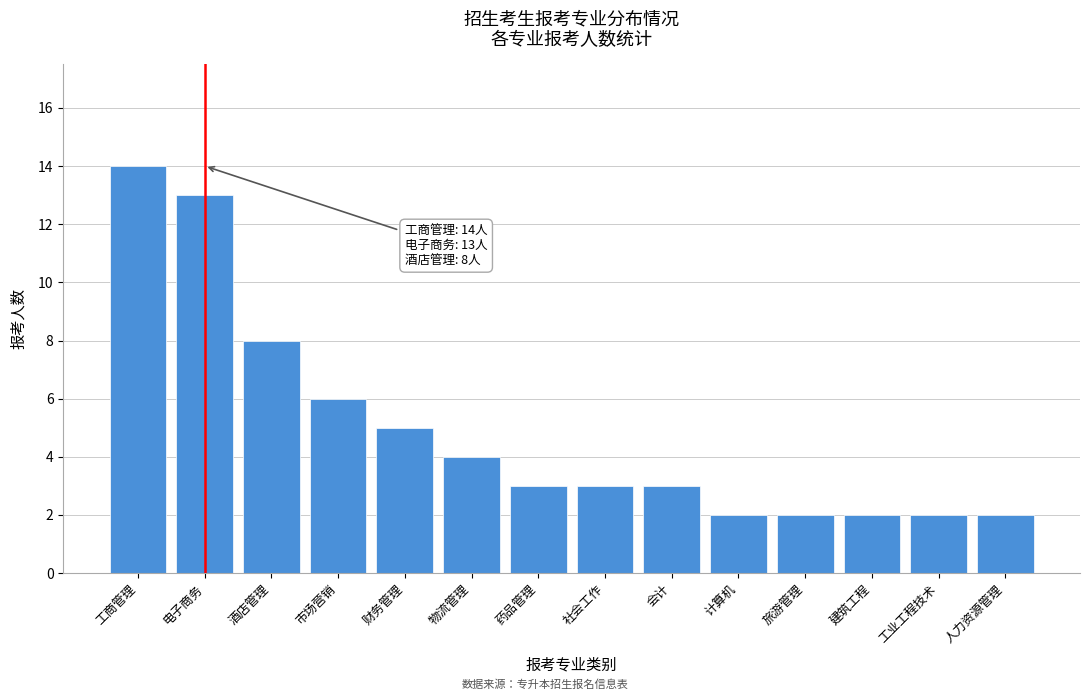

Reading left to right, list all the values displayed in this chart.

14	13	8	6	5	4	3	3	3	2	2	2	2	2